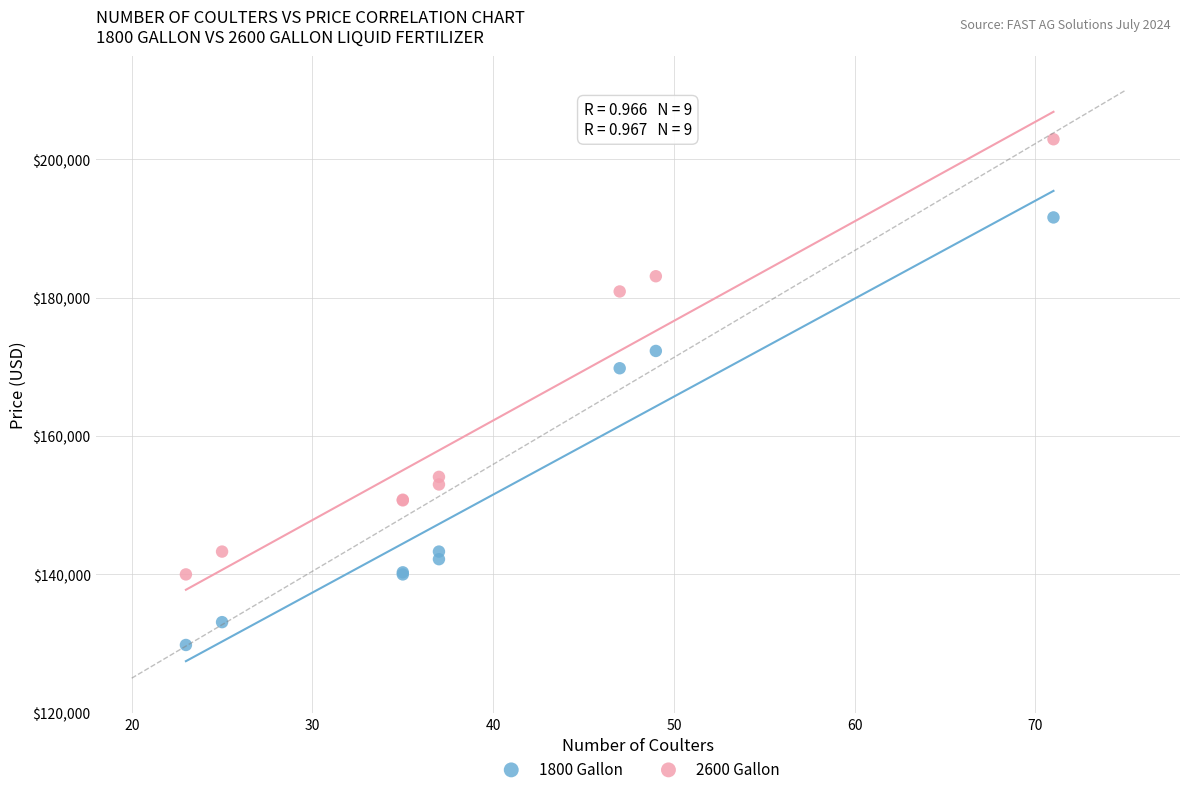

Which series has the widest spread of Y values?

2600 Gallon